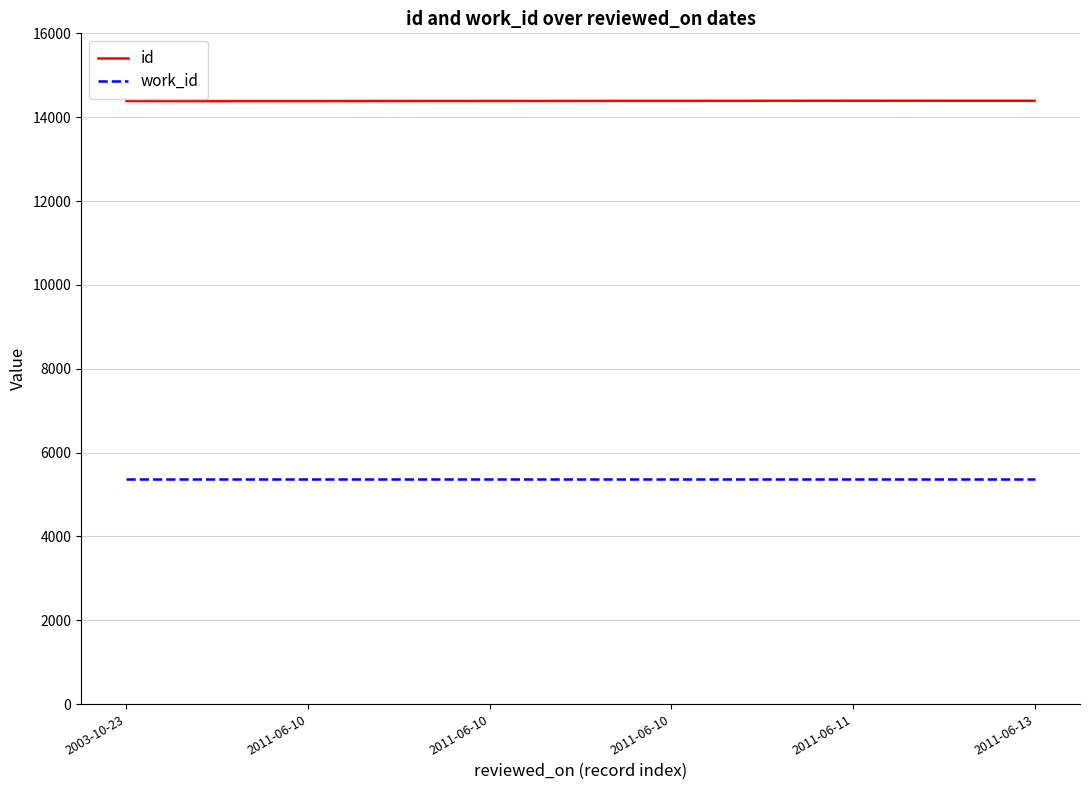

Count the id values in the range 14385 to 14391.

8